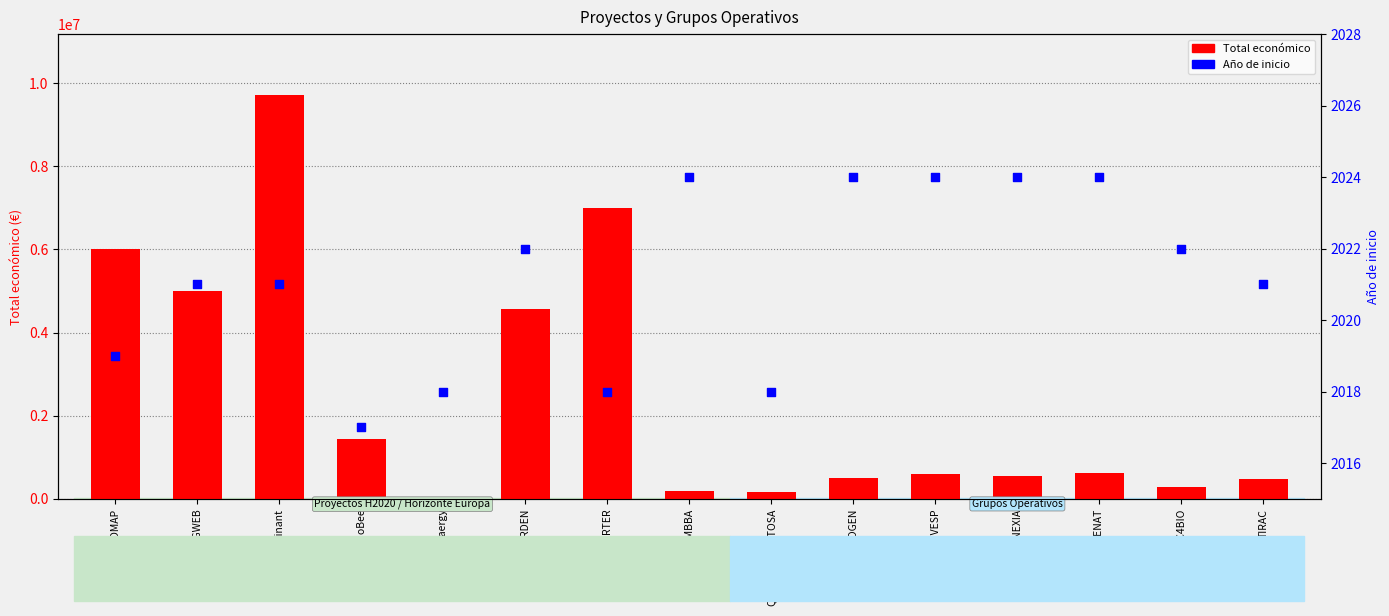

Which series has the largest Y range (max minus min)?

Total económico